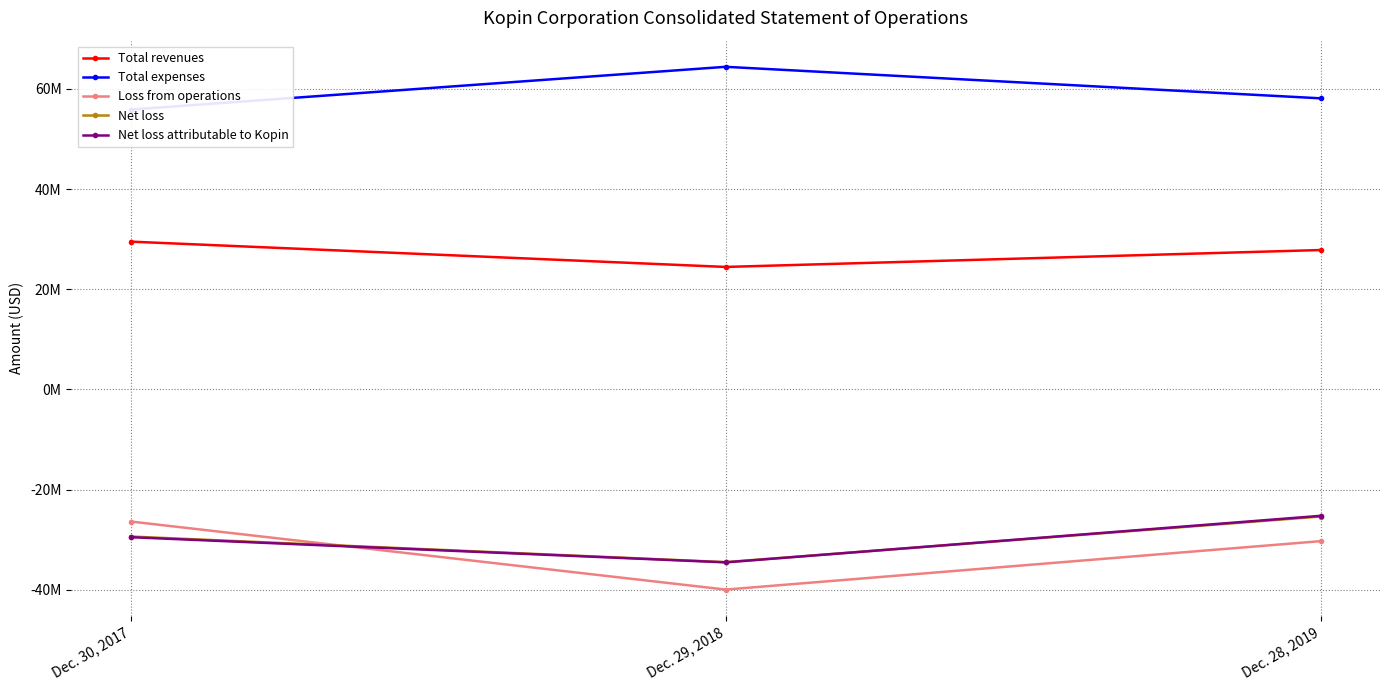

What are all the series names shown in the legend?

Total revenues, Total expenses, Loss from operations, Net loss, Net loss attributable to Kopin